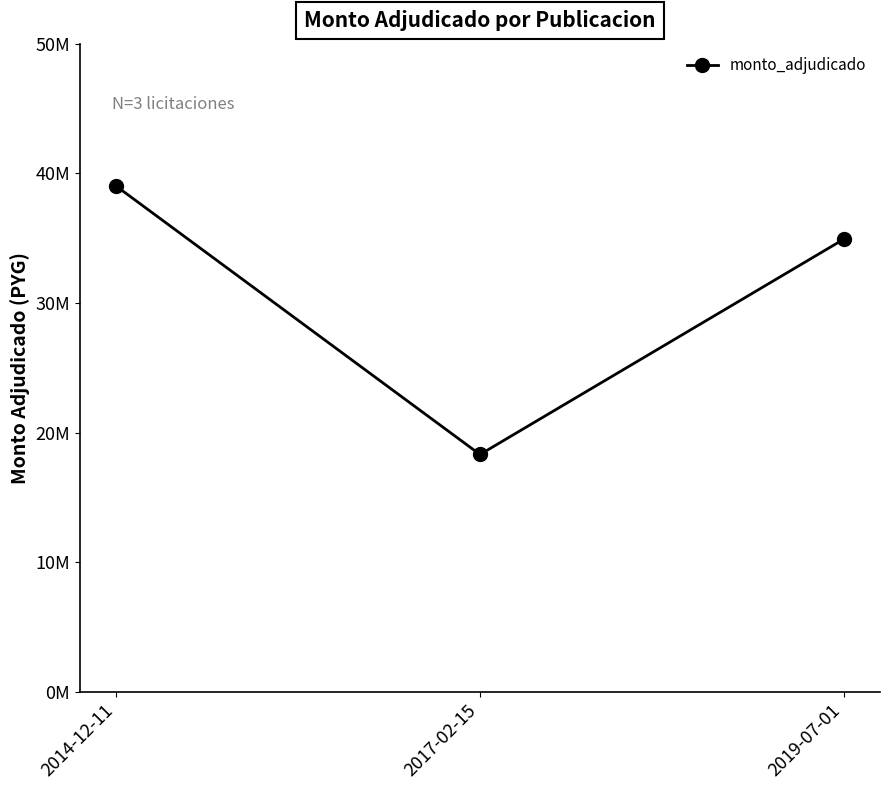

What is the sum of the values at 2014-12-11 and 2017-02-15?

57319000